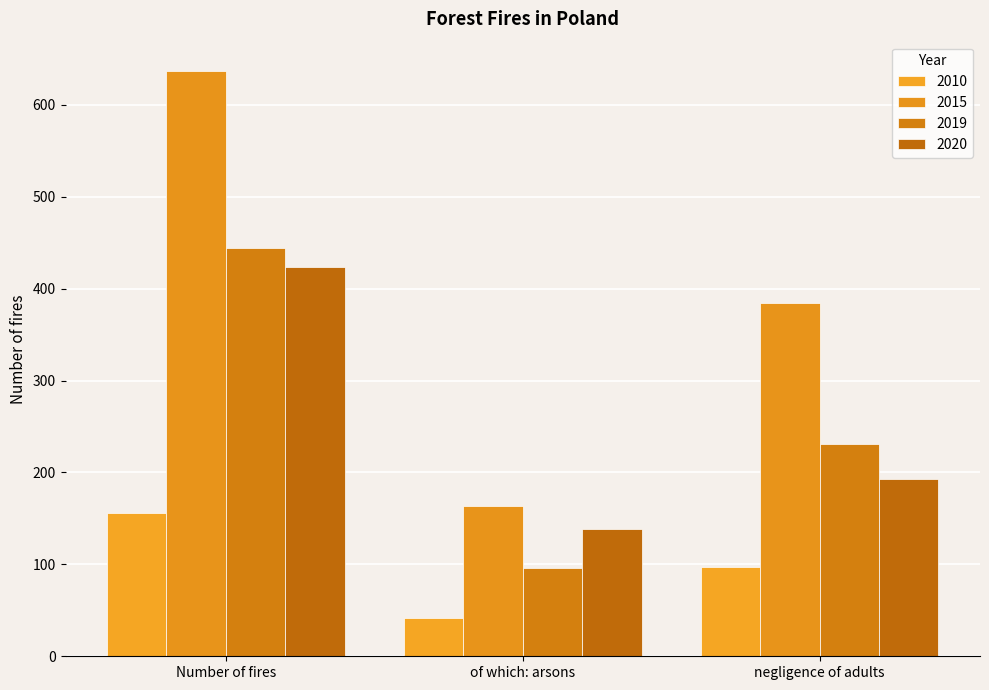

Reading left to right, list all the values displayed in this chart.

2010: Number of fires=156	of which: arsons=42	negligence of adults=97
2015: Number of fires=637	of which: arsons=164	negligence of adults=384
2019: Number of fires=444	of which: arsons=96	negligence of adults=231
2020: Number of fires=424	of which: arsons=138	negligence of adults=193